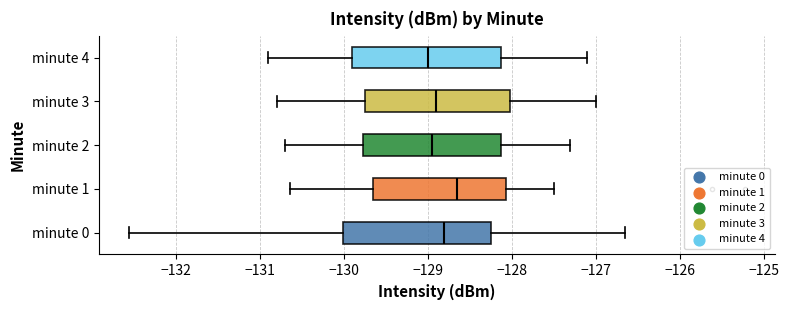

Reading bottom to top, read every box against the x-axis: the position of its median line, the range the box covers, and the ends of its whiskers. The values are not printed on the chart, so give them approximately, as read against the axis.

minute 0: median -128.8, box -130.0 to -128.2, whiskers -132.6 to -126.6
minute 1: median -128.6, box -129.7 to -128.1, whiskers -130.6 to -127.5
minute 2: median -128.9, box -129.8 to -128.1, whiskers -130.7 to -127.3
minute 3: median -128.9, box -129.7 to -128.0, whiskers -130.8 to -127.0
minute 4: median -129.0, box -129.9 to -128.1, whiskers -130.9 to -127.1